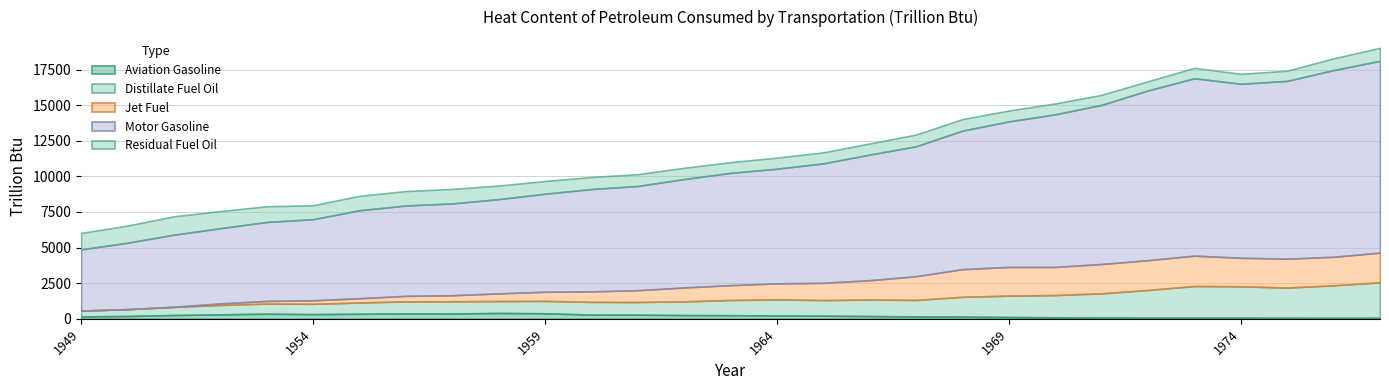

Which category has the highest value in the Motor Gasoline series?

1977